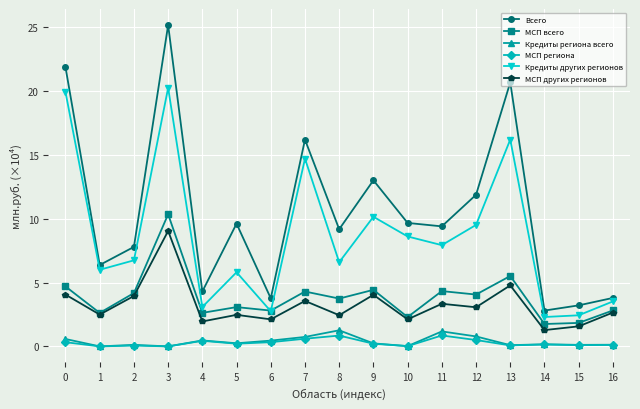

What is the value of the МСП региона point at the 3rd from the left?

0.1